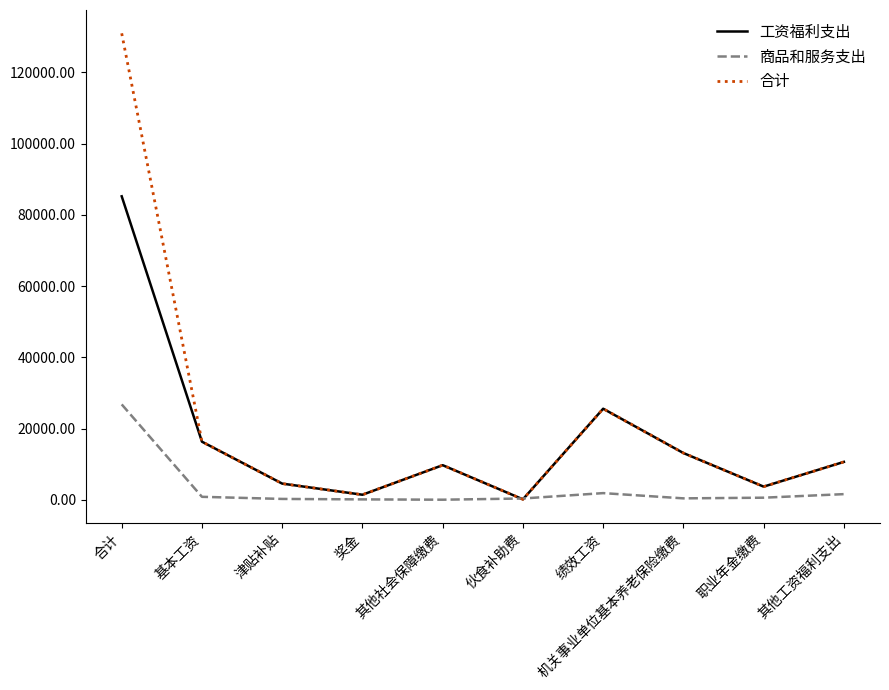

At 合计, list the series in order from smallest to largest.

商品和服务支出, 工资福利支出, 合计